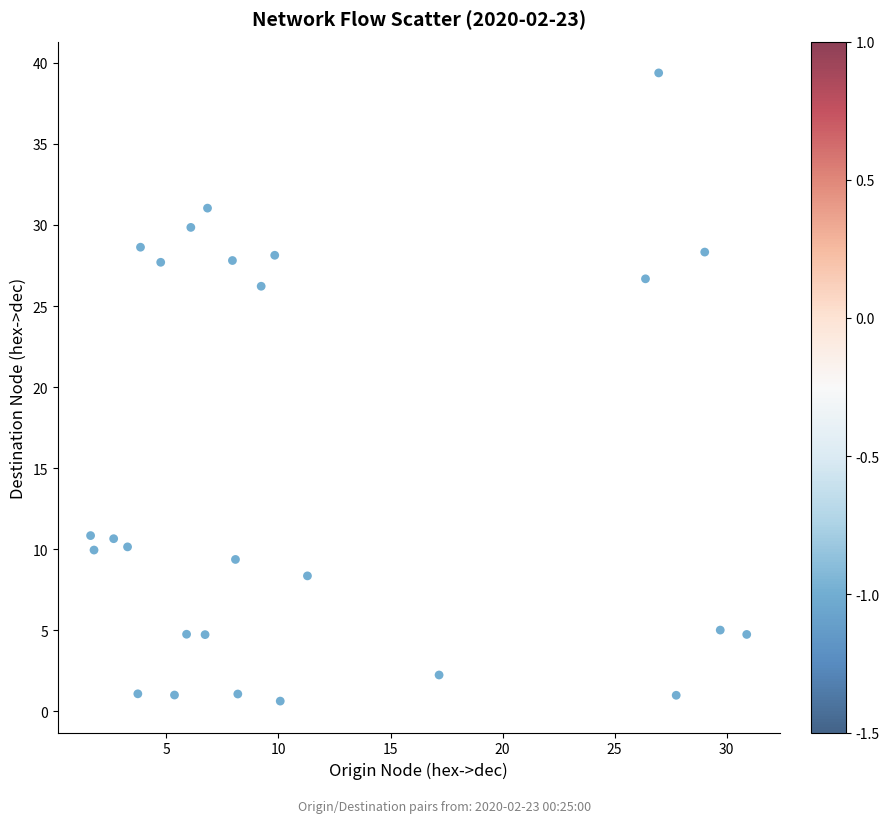

What Y value in the scatter plot is closest to 20?

26.2